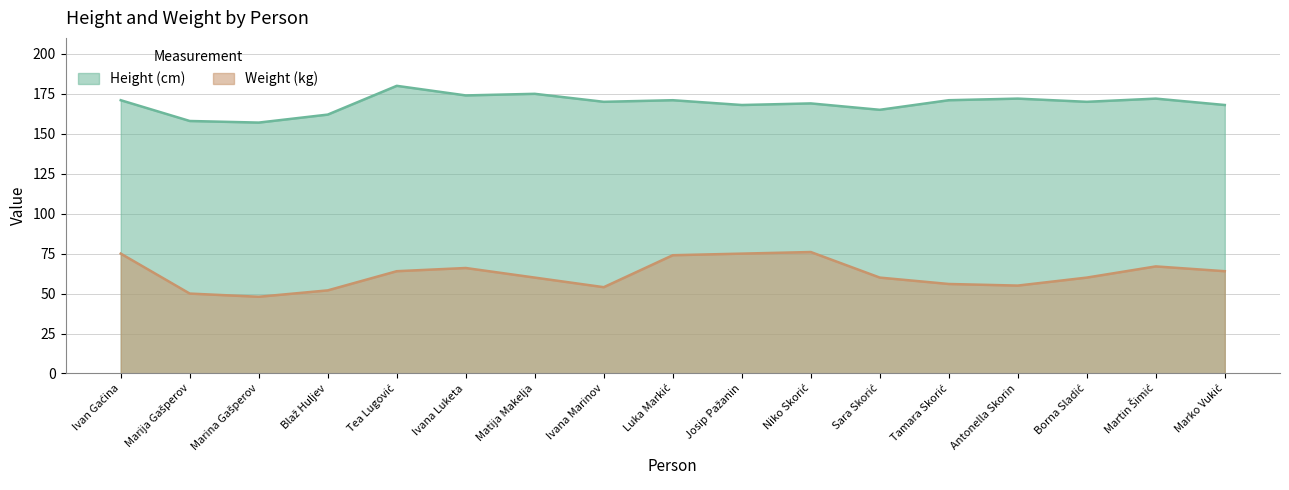

What is the difference between the highest and lowest values at Marina Gašperov?

109